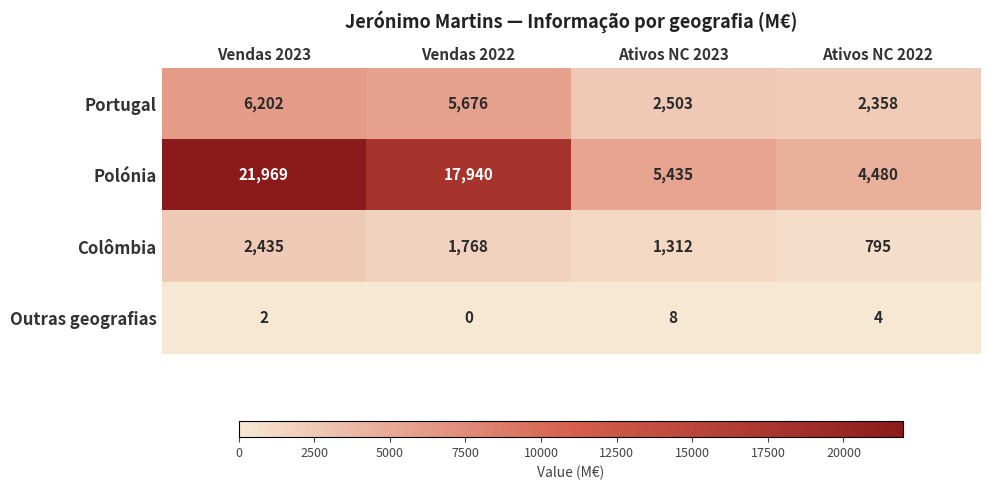

What is the sum of all Portugal values?

16739